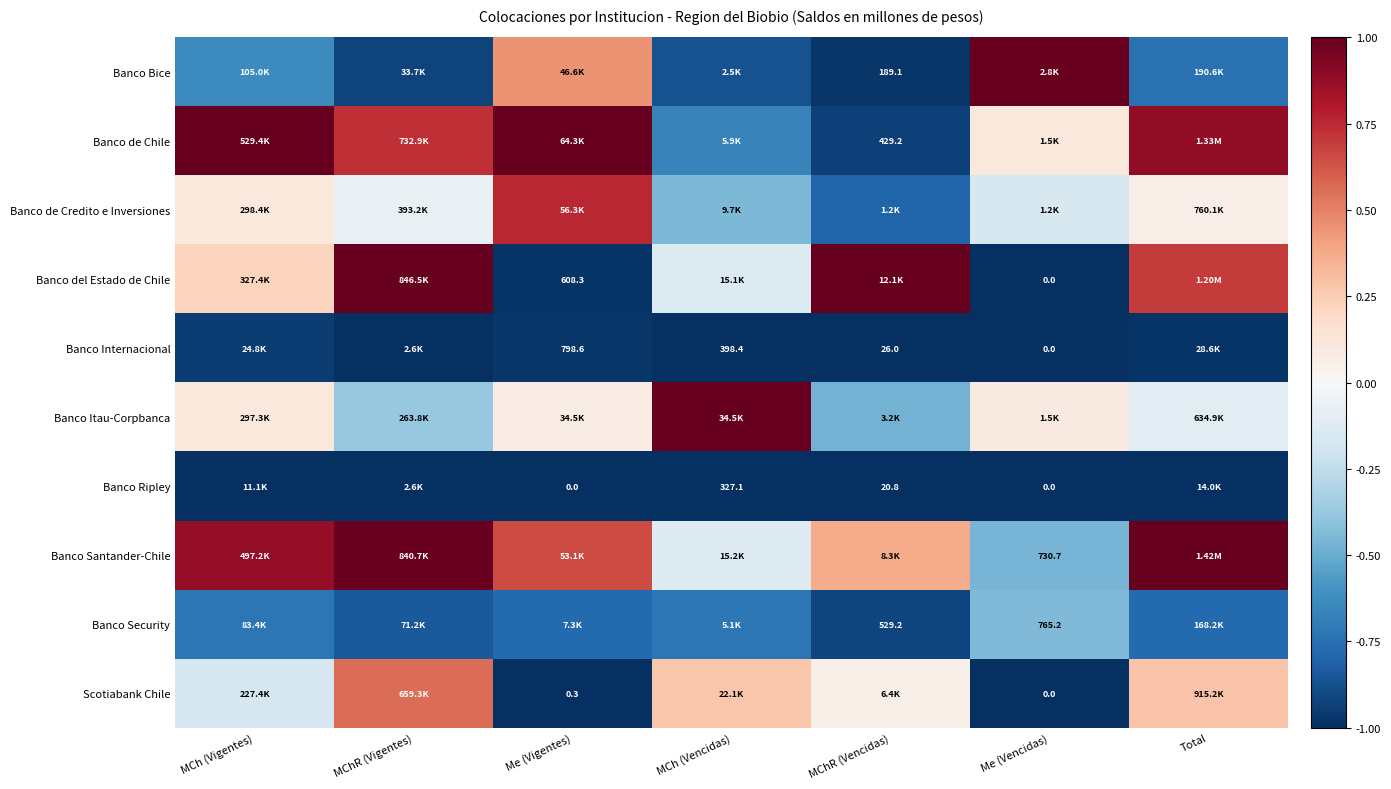

What is the highest value of the Banco Security series?

-0.4